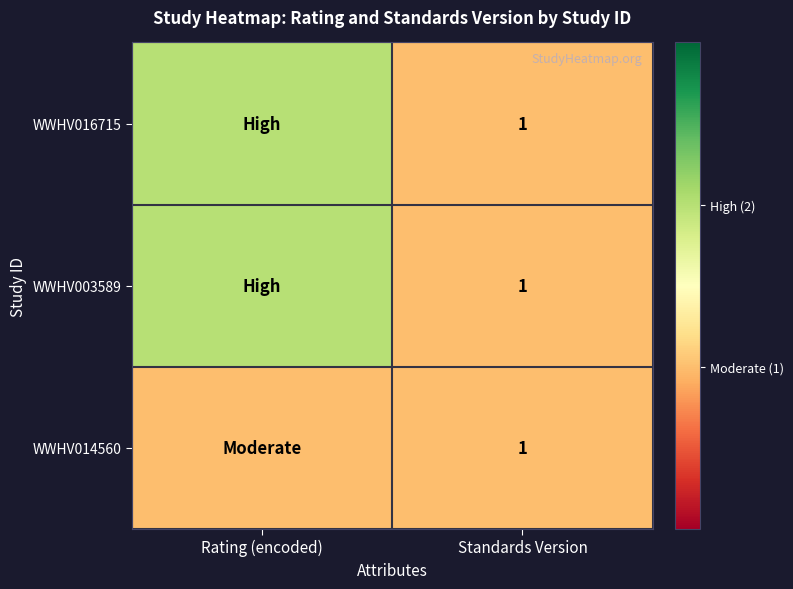

Is it true that WWHV016715 equals 2 at Standards Version?

False